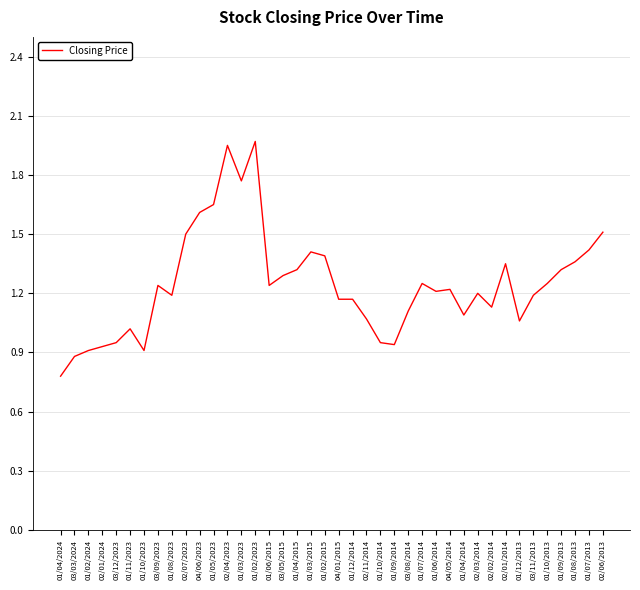

Is this an area chart (filled region under the line)?

No